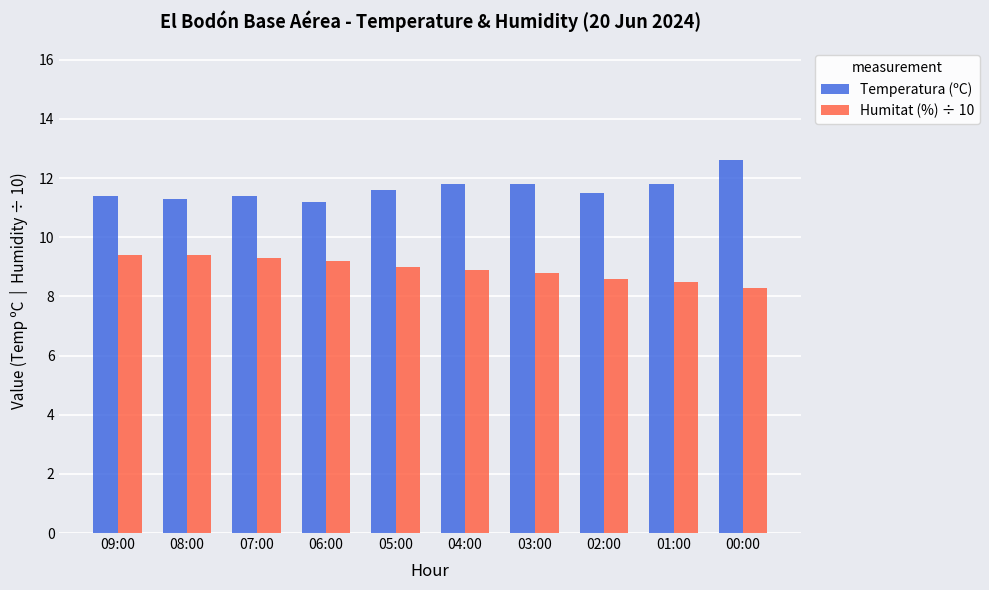

How many Temperatura (ºC) values are between 11 and 12?

9